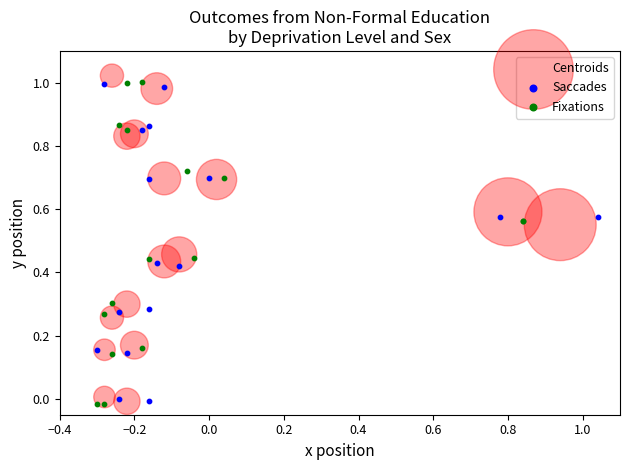

What are all the series names shown in the legend?

Centroids, Saccades, Fixations